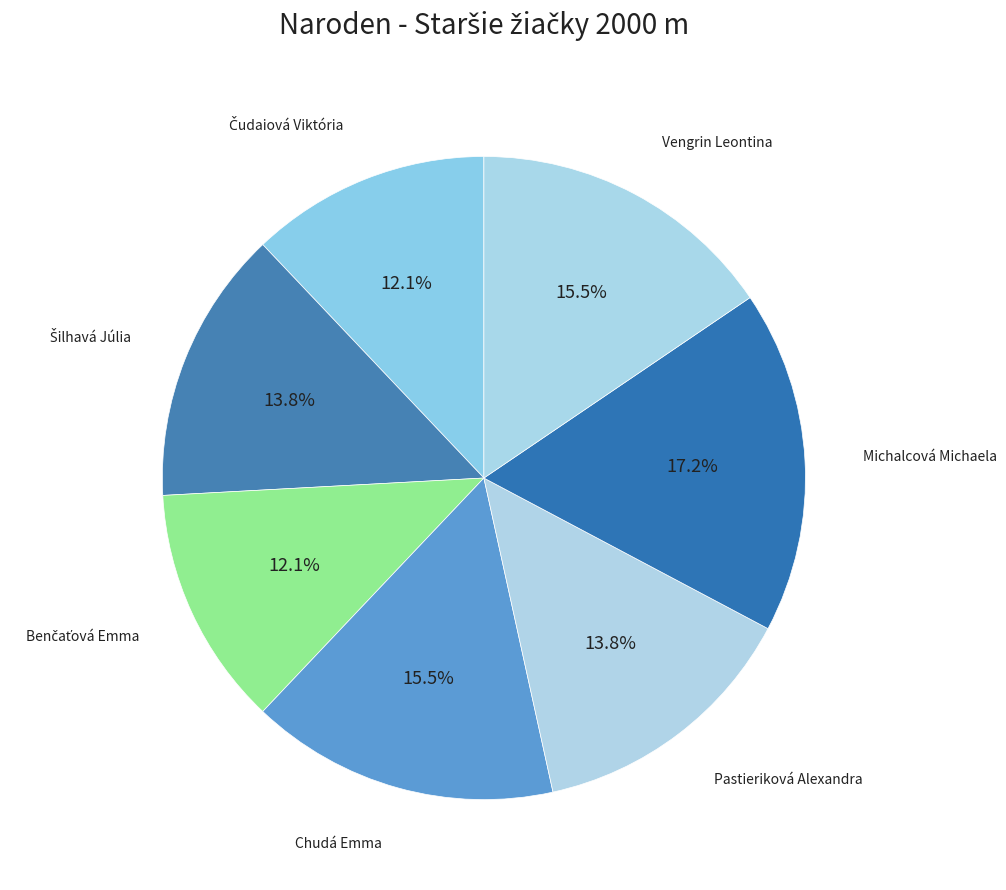

Rank the categories by value from lowest to highest.

Čudaiová Viktória, Benčaťová Emma, Šilhavá Júlia, Pastieriková Alexandra, Chudá Emma, Vengrin Leontina, Michalcová Michaela